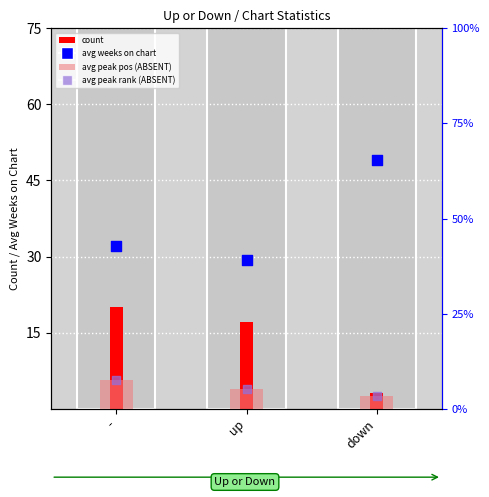

Is the value of avg peak position rank at down greater than the value of count at -?

No